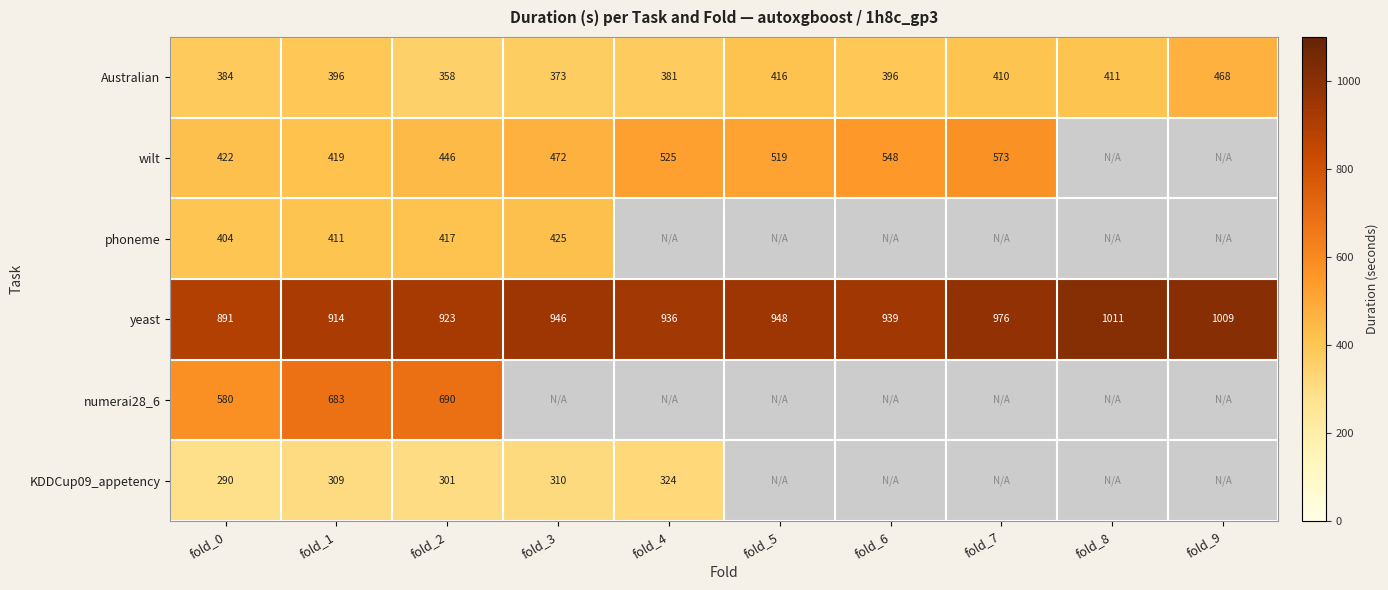

The wilt series shows 647.9 at fold_0. True or false?

False